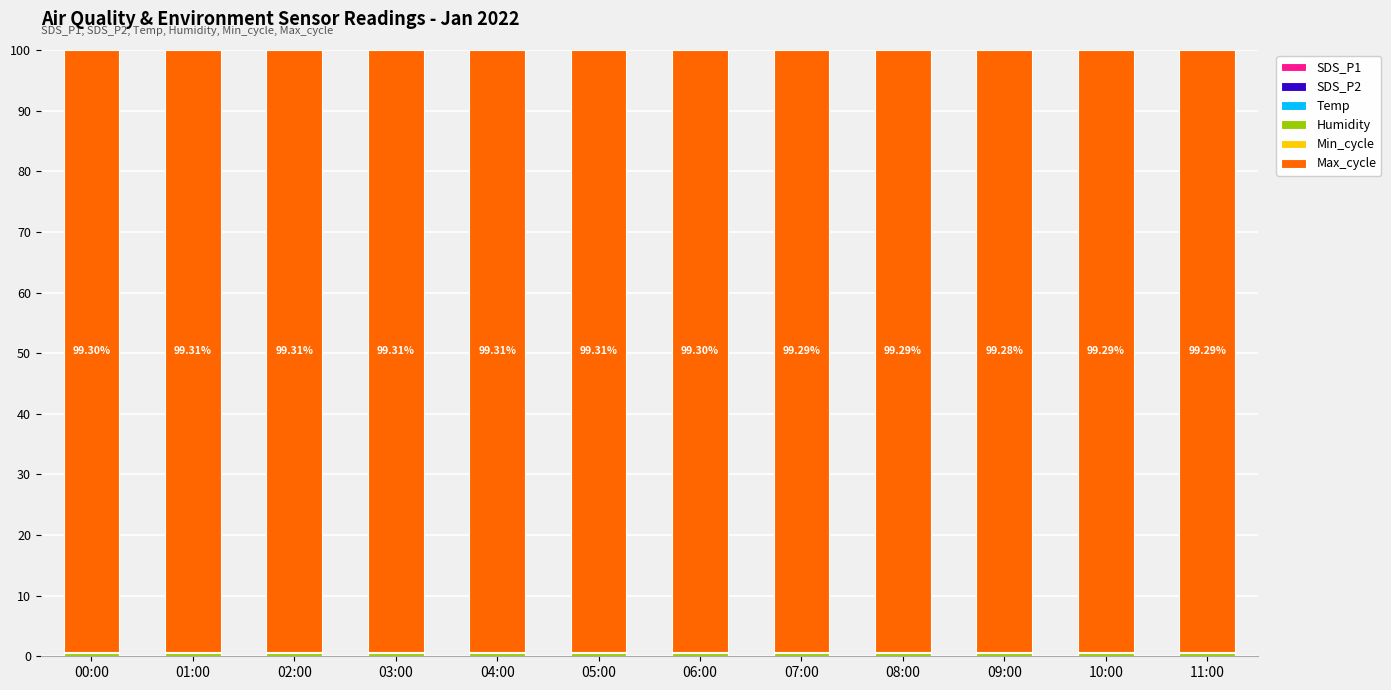

Count the number of categories in the chart.

12